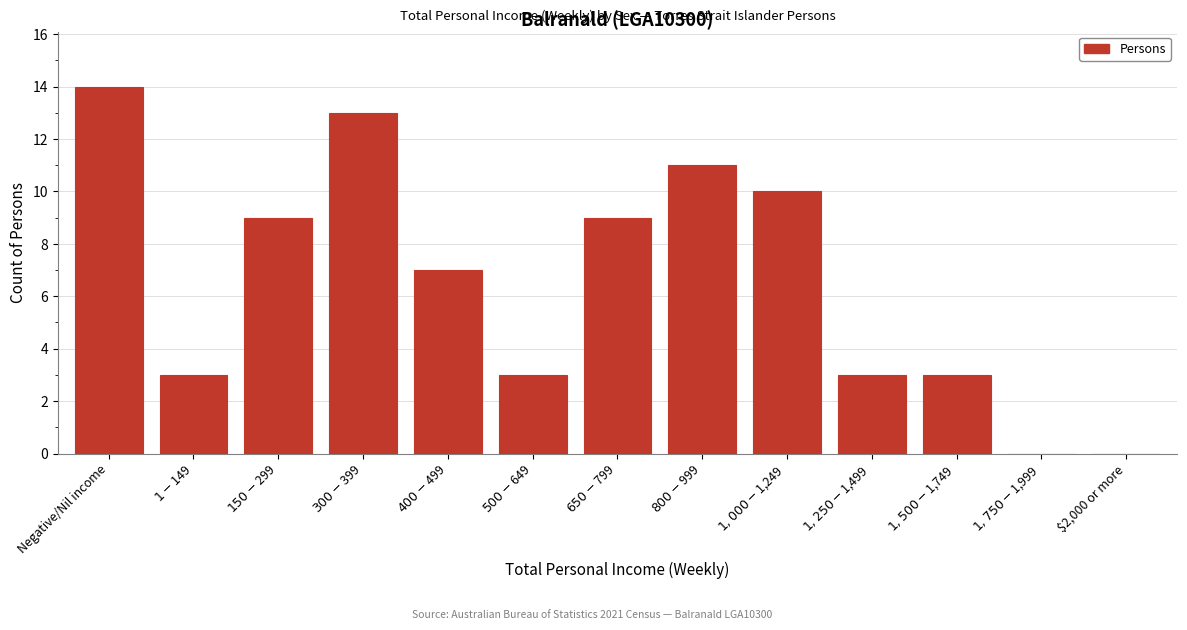

Which category has the highest value across all series?

Negative/Nil income